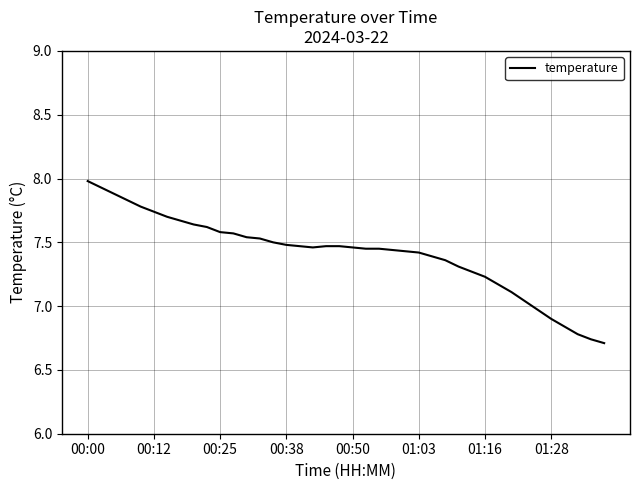

At which label does the data first exceed 7?

00:00